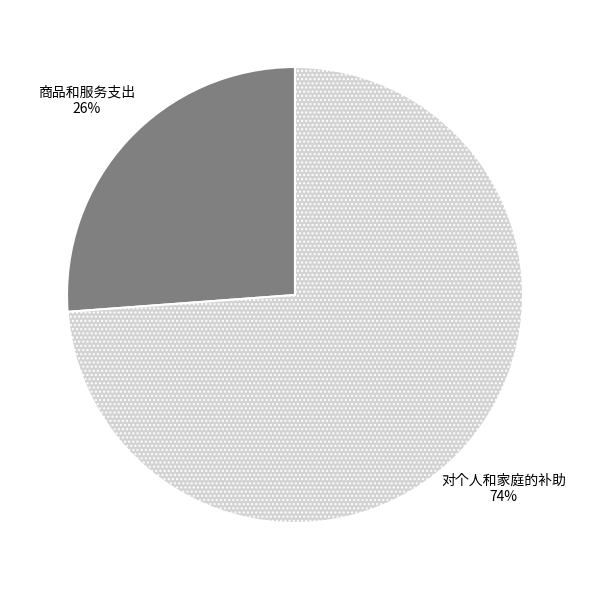

Does any single category account for the majority?

Yes